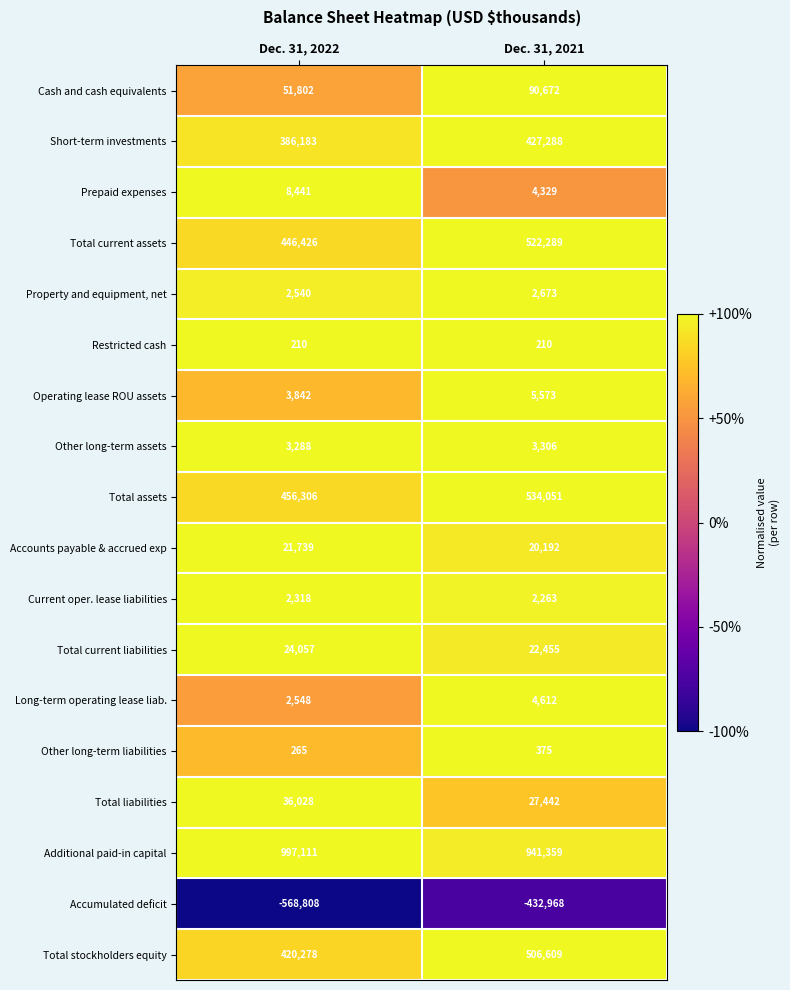

Where is Property and equipment, net nearest to the value 2606?

Dec. 31, 2022